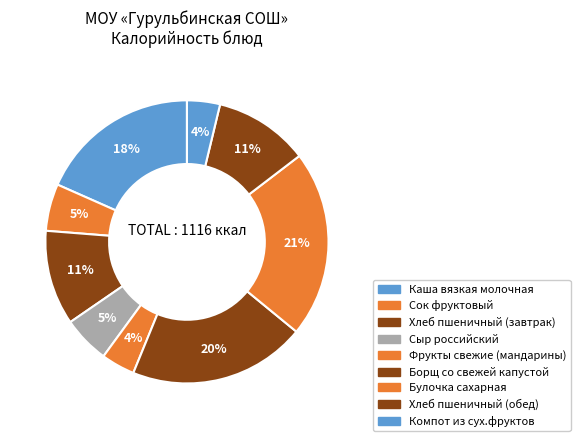

What percentage is the Хлеб пшеничный (обед) slice, to the nearest percent?

11%